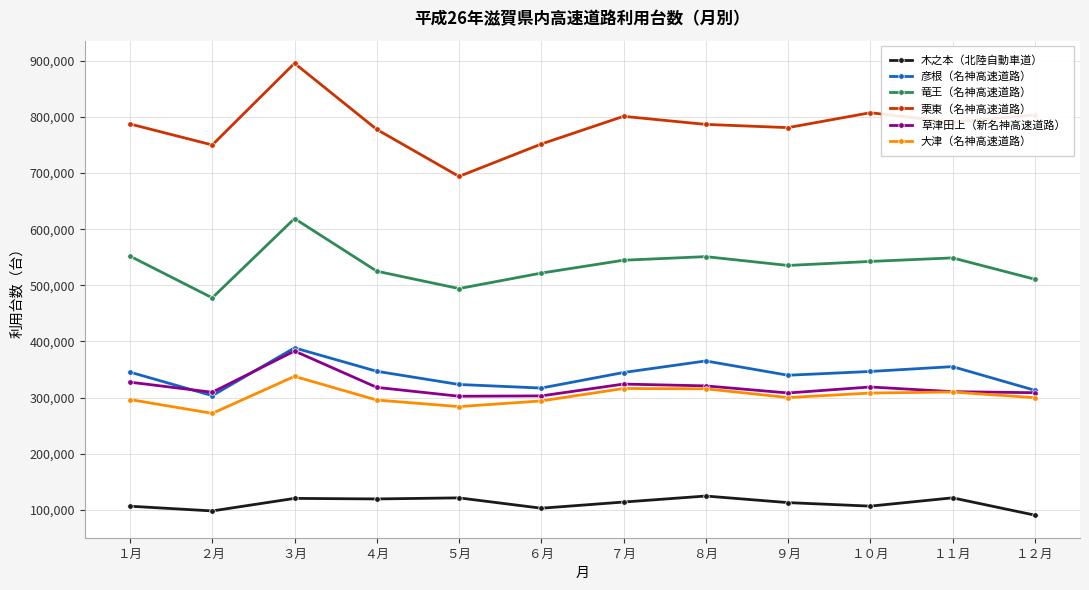

Is the value of 彦根（名神高速道路） at １０月 greater than the value of 大津（名神高速道路） at １１月?

Yes